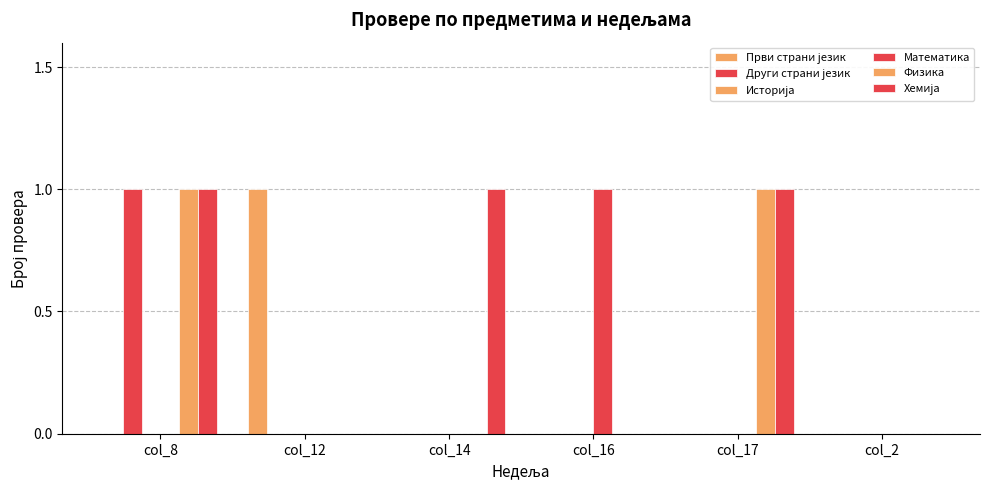

At which category is the sum across all series the highest?

col_8